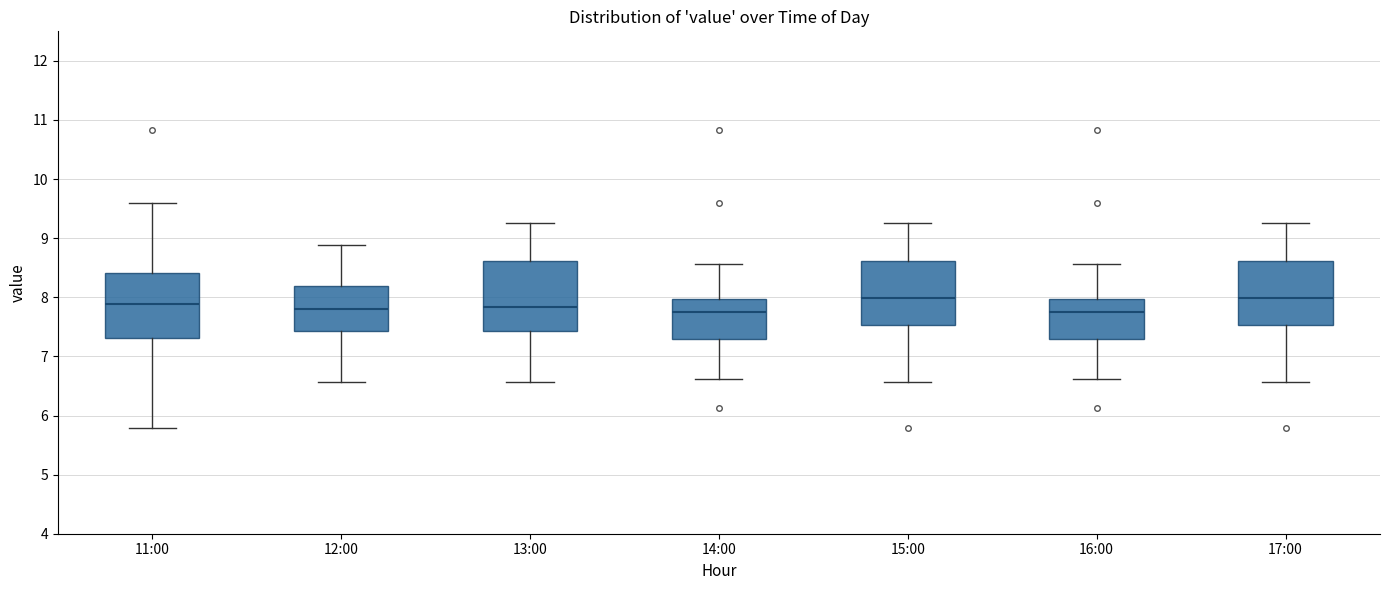

Reading left to right, transcribe this box plot: for each box, give where its median line is, the range the box spans, and where its two whiskers end, as read against the y-axis. The values are not printed on the chart, so give them approximately, as read against the axis.

11:00: median 7.9, box 7.3 to 8.4, whiskers 5.8 to 9.6
12:00: median 7.8, box 7.4 to 8.2, whiskers 6.6 to 8.9
13:00: median 7.8, box 7.4 to 8.6, whiskers 6.6 to 9.3
14:00: median 7.8, box 7.3 to 8.0, whiskers 6.6 to 8.6
15:00: median 8.0, box 7.5 to 8.6, whiskers 6.6 to 9.3
16:00: median 7.8, box 7.3 to 8.0, whiskers 6.6 to 8.6
17:00: median 8.0, box 7.5 to 8.6, whiskers 6.6 to 9.3